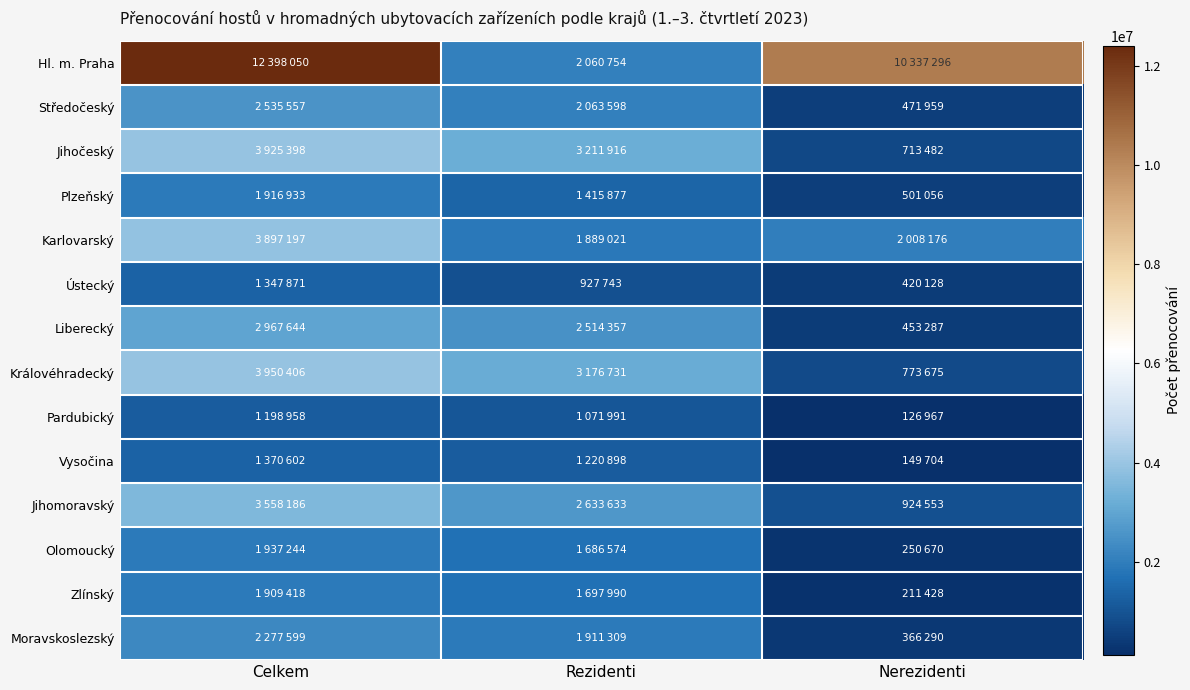

Reading left to right, list all the values displayed in this chart.

Hl. m. Praha: Celkem=12398050	Rezidenti=2060754	Nerezidenti=10337296
Středočeský: Celkem=2535557	Rezidenti=2063598	Nerezidenti=471959
Jihočeský: Celkem=3925398	Rezidenti=3211916	Nerezidenti=713482
Plzeňský: Celkem=1916933	Rezidenti=1415877	Nerezidenti=501056
Karlovarský: Celkem=3897197	Rezidenti=1889021	Nerezidenti=2008176
Ústecký: Celkem=1347871	Rezidenti=927743	Nerezidenti=420128
Liberecký: Celkem=2967644	Rezidenti=2514357	Nerezidenti=453287
Královéhradecký: Celkem=3950406	Rezidenti=3176731	Nerezidenti=773675
Pardubický: Celkem=1198958	Rezidenti=1071991	Nerezidenti=126967
Vysočina: Celkem=1370602	Rezidenti=1220898	Nerezidenti=149704
Jihomoravský: Celkem=3558186	Rezidenti=2633633	Nerezidenti=924553
Olomoucký: Celkem=1937244	Rezidenti=1686574	Nerezidenti=250670
Zlínský: Celkem=1909418	Rezidenti=1697990	Nerezidenti=211428
Moravskoslezský: Celkem=2277599	Rezidenti=1911309	Nerezidenti=366290